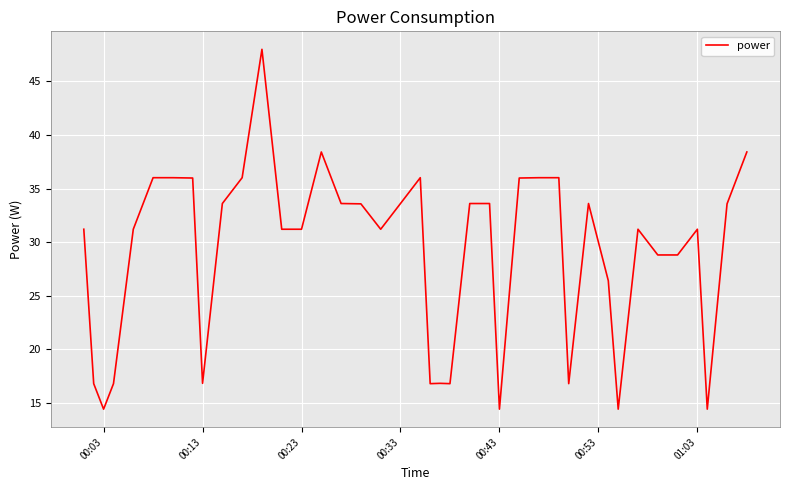

What is the difference between the maximum and minimum values?

33.6